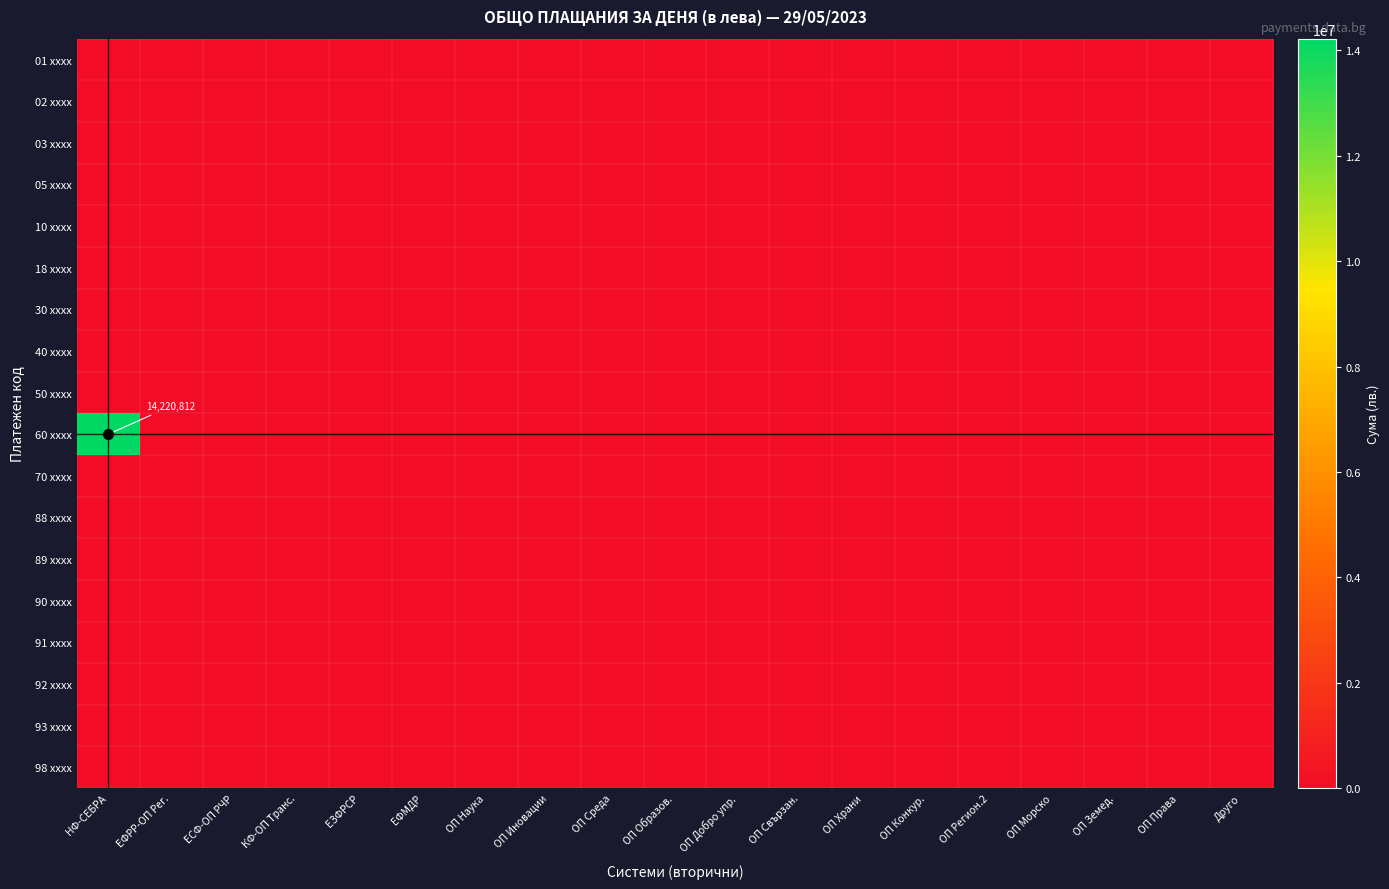

Which series has the largest total across all categories?

60 xxxx